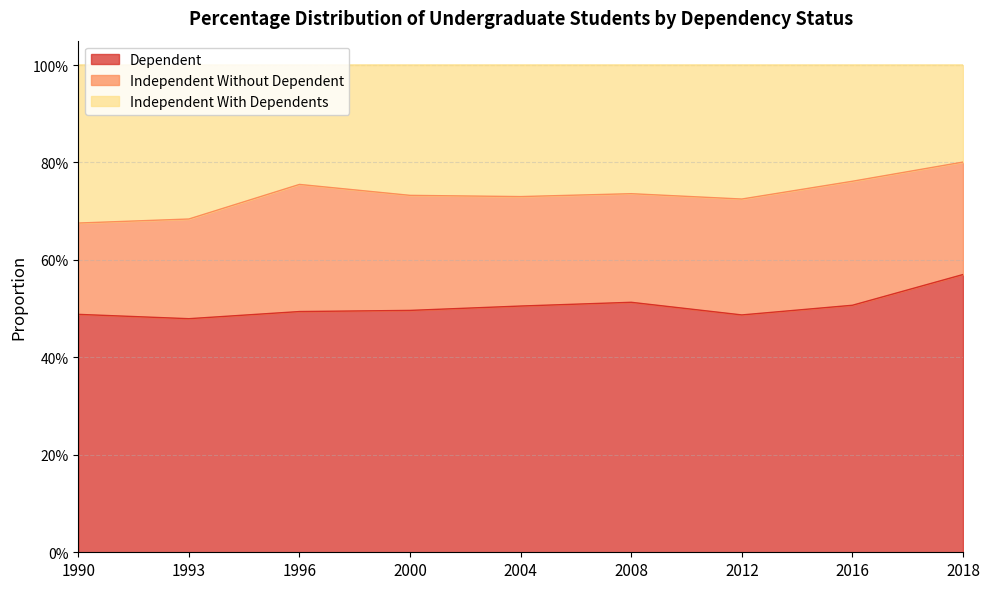

What are all the series names shown in the legend?

Dependent, Independent Without Dependent, Independent With Dependents